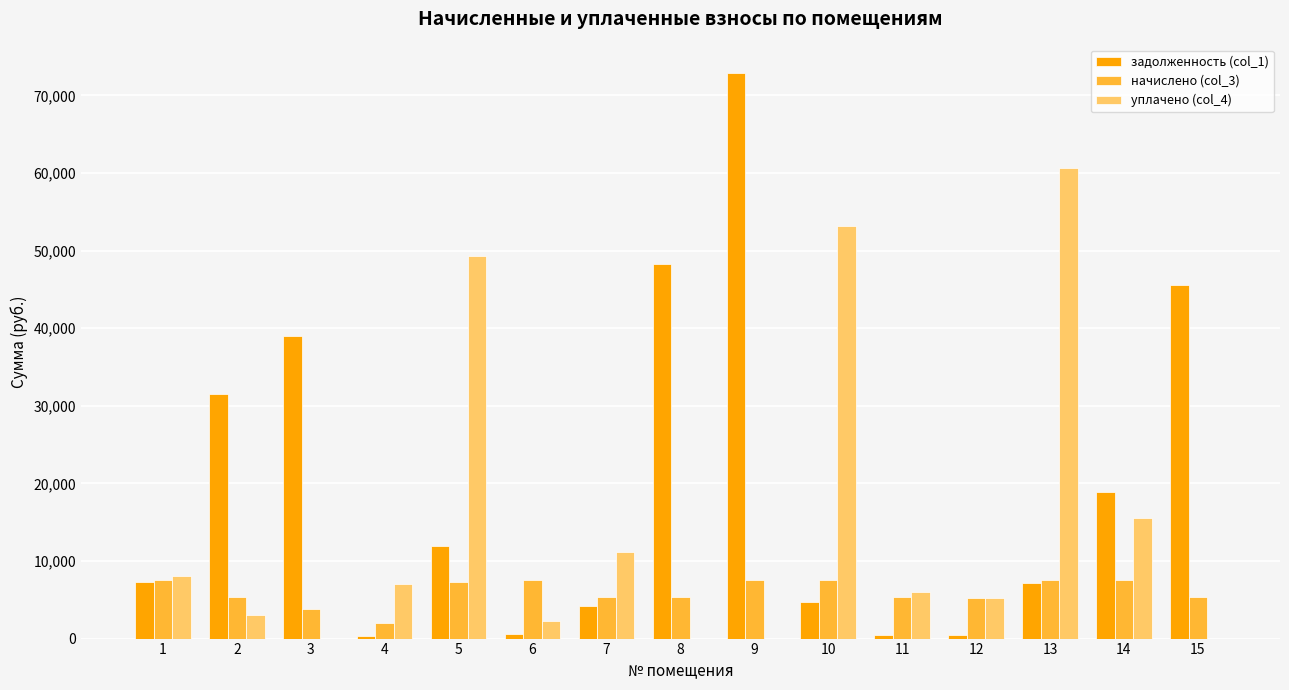

Is the value of задолженность (col_1) at 10 greater than the value of уплачено (col_4) at 5?

No